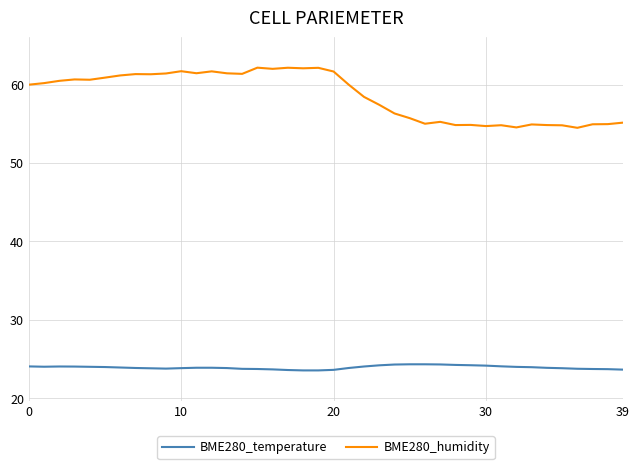

True or false: BME280_temperature and BME280_humidity intersect in this chart.

False